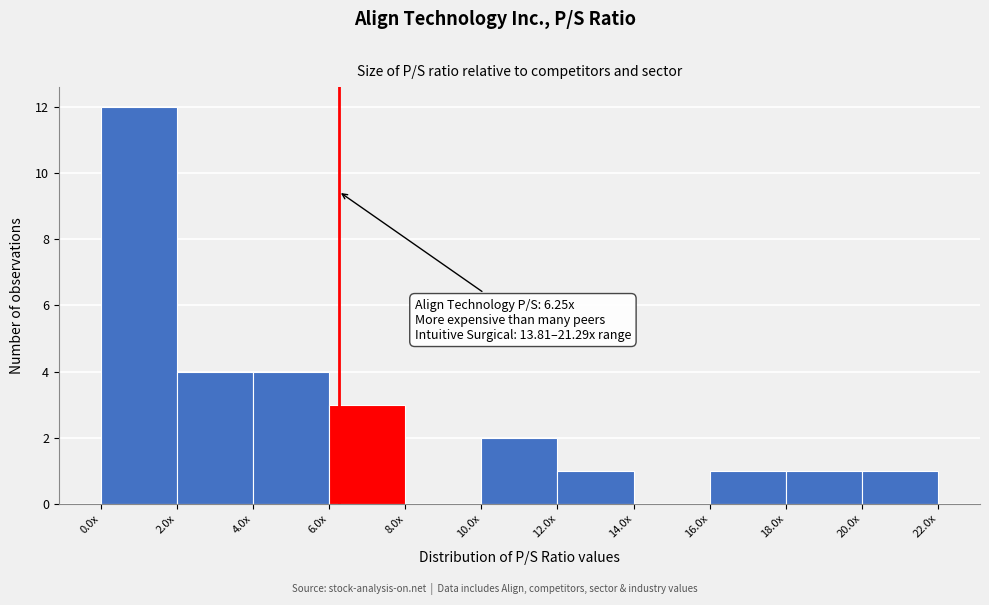

Reading left to right, what are all the values shown in this chart?

0.0x=12	2.0x=4	4.0x=4	6.0x=3	8.0x=0	10.0x=2	12.0x=1	14.0x=0	16.0x=1	18.0x=1	20.0x=1